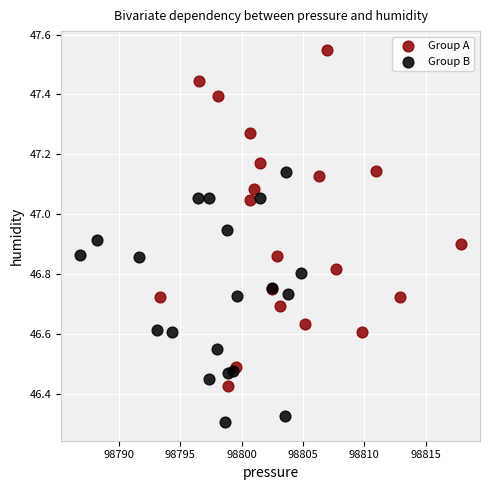

Which series contains the highest Y value?

Group A